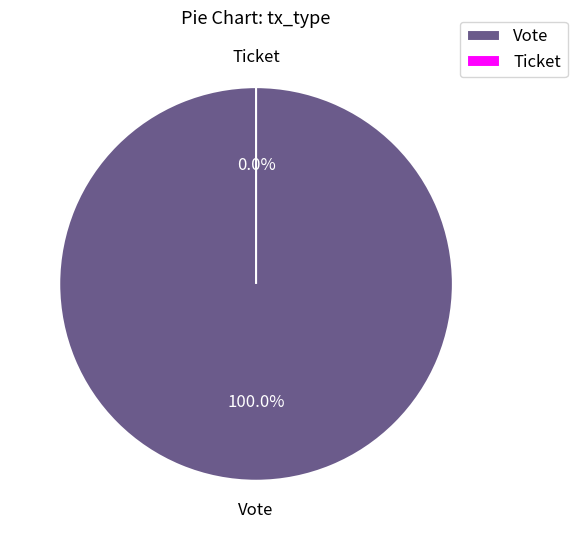

What is the change in value from Vote to Ticket?

-1